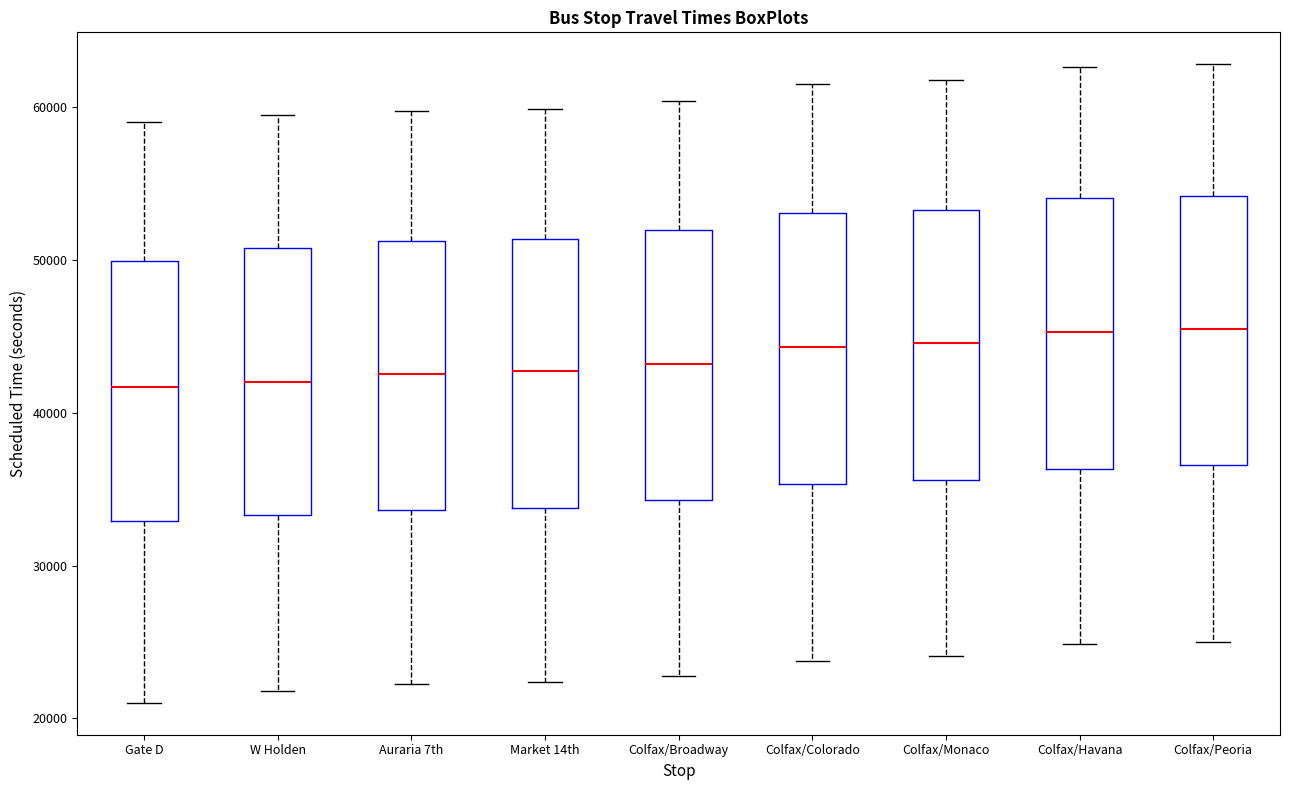

Reading left to right, read every box against the y-axis: the position of its median line, the range the box covers, and the ends of its whiskers. The values are not printed on the chart, so give them approximately, as read against the axis.

Gate D: median 42000, box 33000 to 50000, whiskers 21000 to 59000
W Holden: median 42000, box 33000 to 51000, whiskers 22000 to 59000
Auraria 7th: median 43000, box 34000 to 51000, whiskers 22000 to 60000
Market 14th: median 43000, box 34000 to 51000, whiskers 22000 to 60000
Colfax/Broadway: median 43000, box 34000 to 52000, whiskers 23000 to 60000
Colfax/Colorado: median 44000, box 35000 to 53000, whiskers 24000 to 62000
Colfax/Monaco: median 45000, box 36000 to 53000, whiskers 24000 to 62000
Colfax/Havana: median 45000, box 36000 to 54000, whiskers 25000 to 63000
Colfax/Peoria: median 45000, box 37000 to 54000, whiskers 25000 to 63000